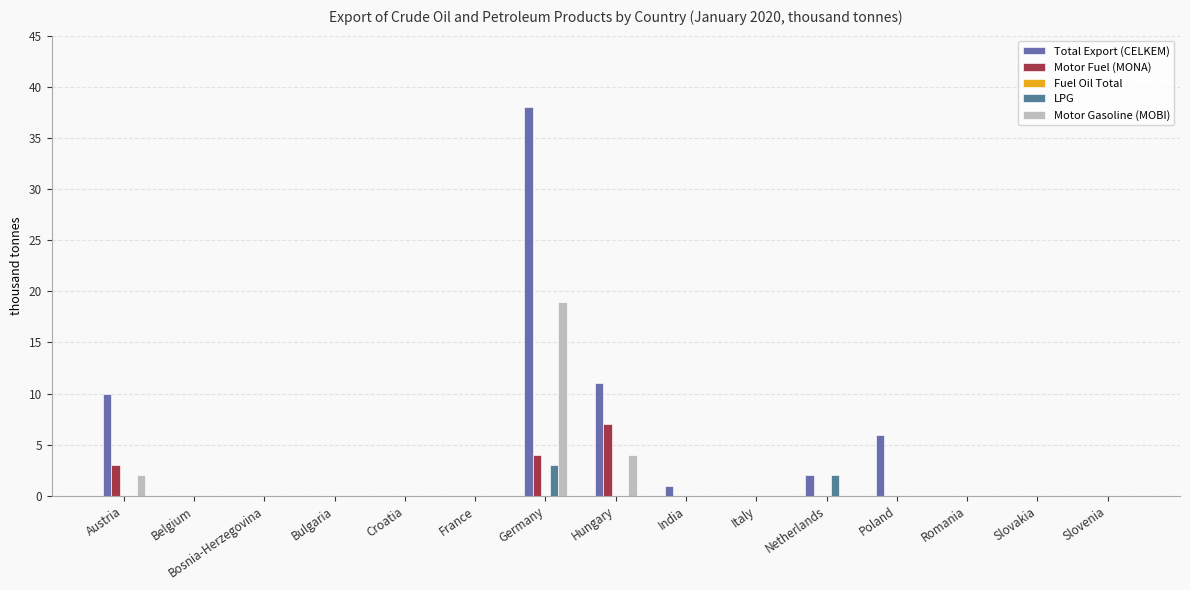

True or false: Total Export (CELKEM) has a value of 12 at Croatia.

False